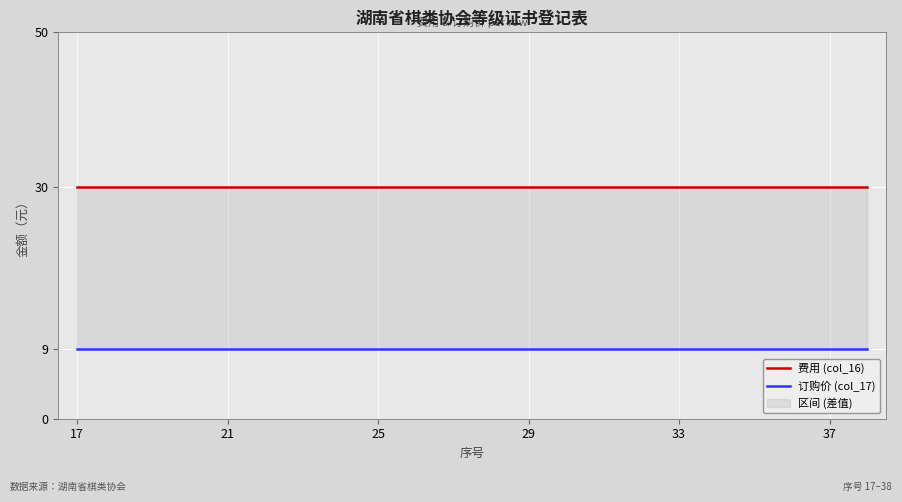

What is the average value of the 费用 (col_16) series?

30